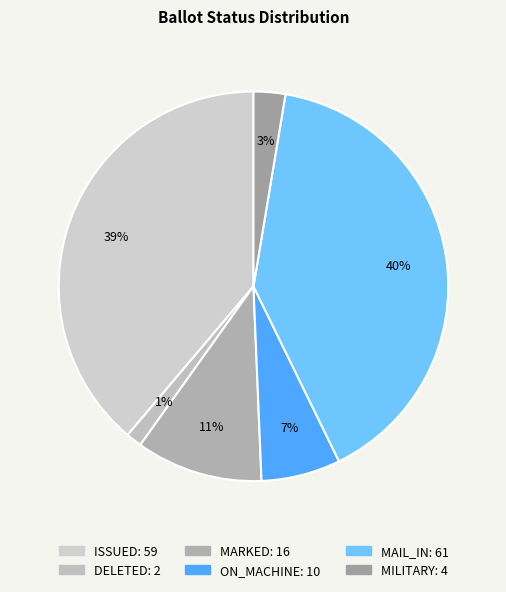

Is it true that MAIL_IN is 50% of the pie?

False